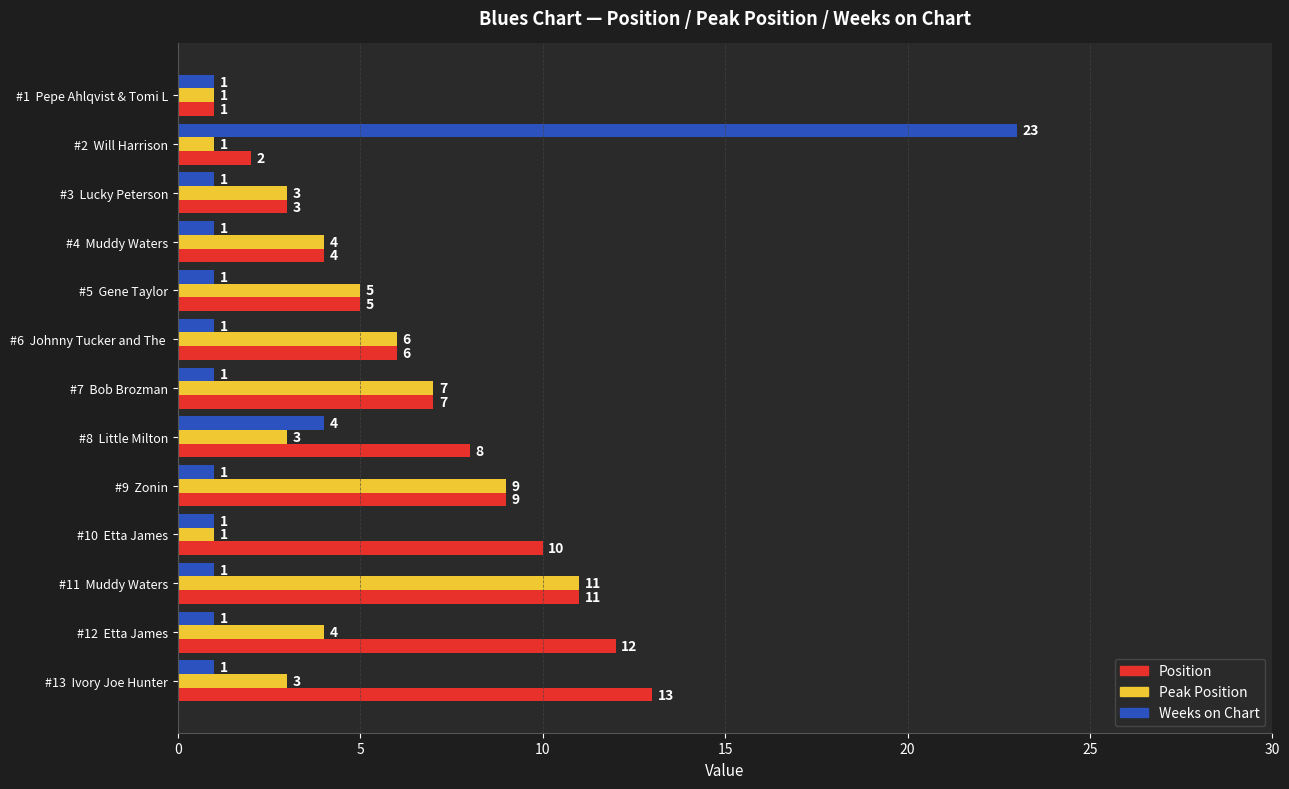

Is it true that Position equals 19 at #13  Ivory Joe Hunter?

False